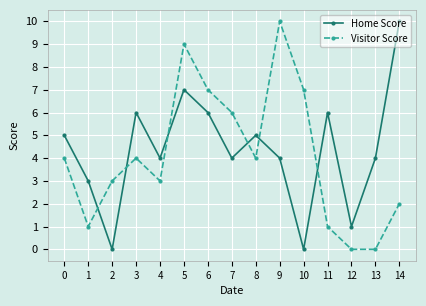

Which series ends up on top after the final intersection of Home Score and Visitor Score?

Home Score